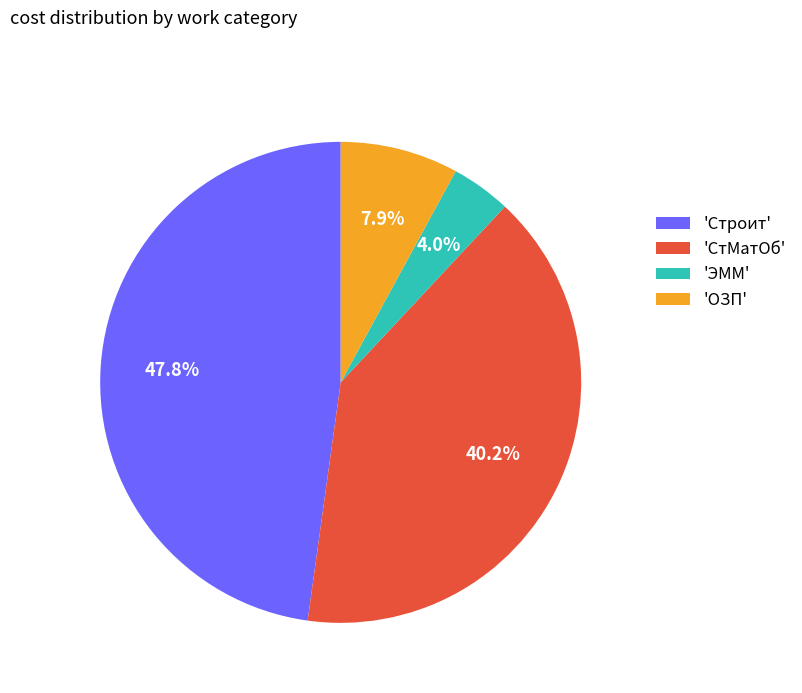

How many slices are in this pie chart?

4